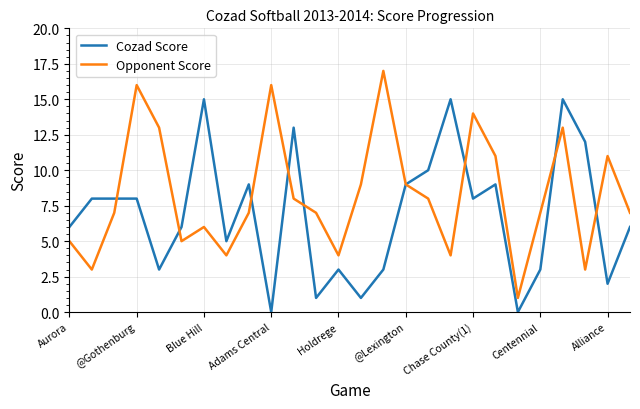

What is the difference between the maximum and minimum values in the Opponent Score series?

16